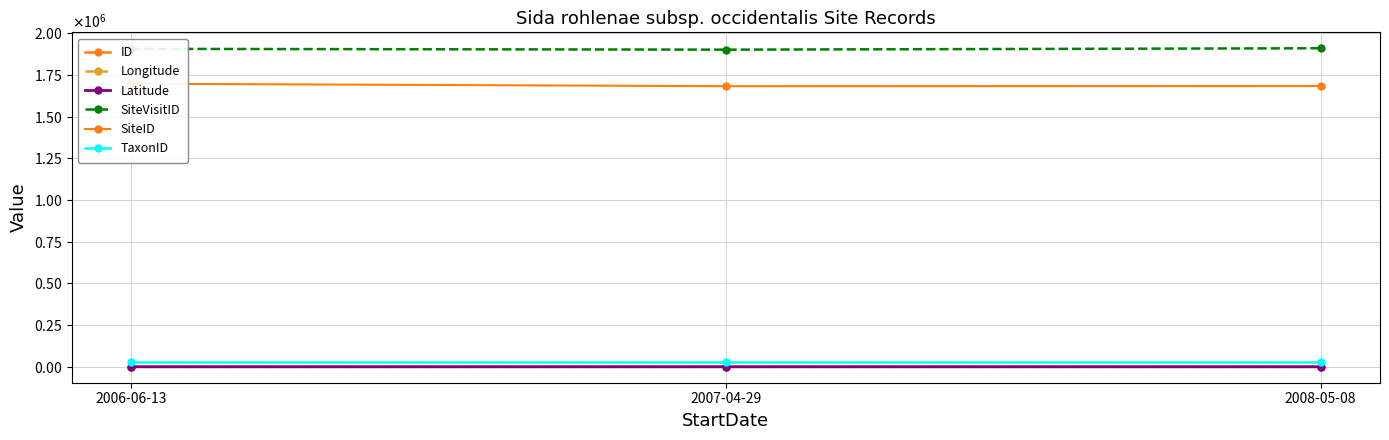

Between 2007-04-29 and 2008-05-08, which series saw the biggest shift?

SiteVisitID